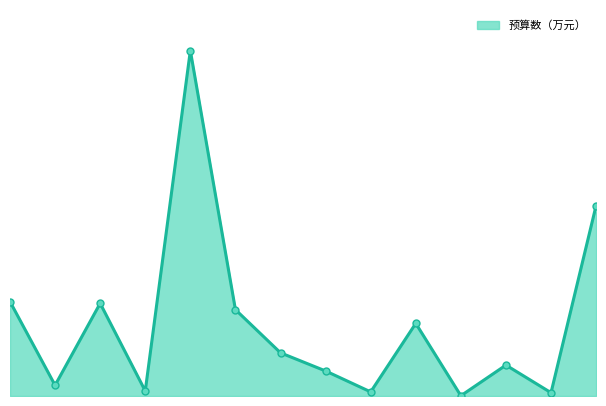

What is the value of the 8th point from the left?

5.8